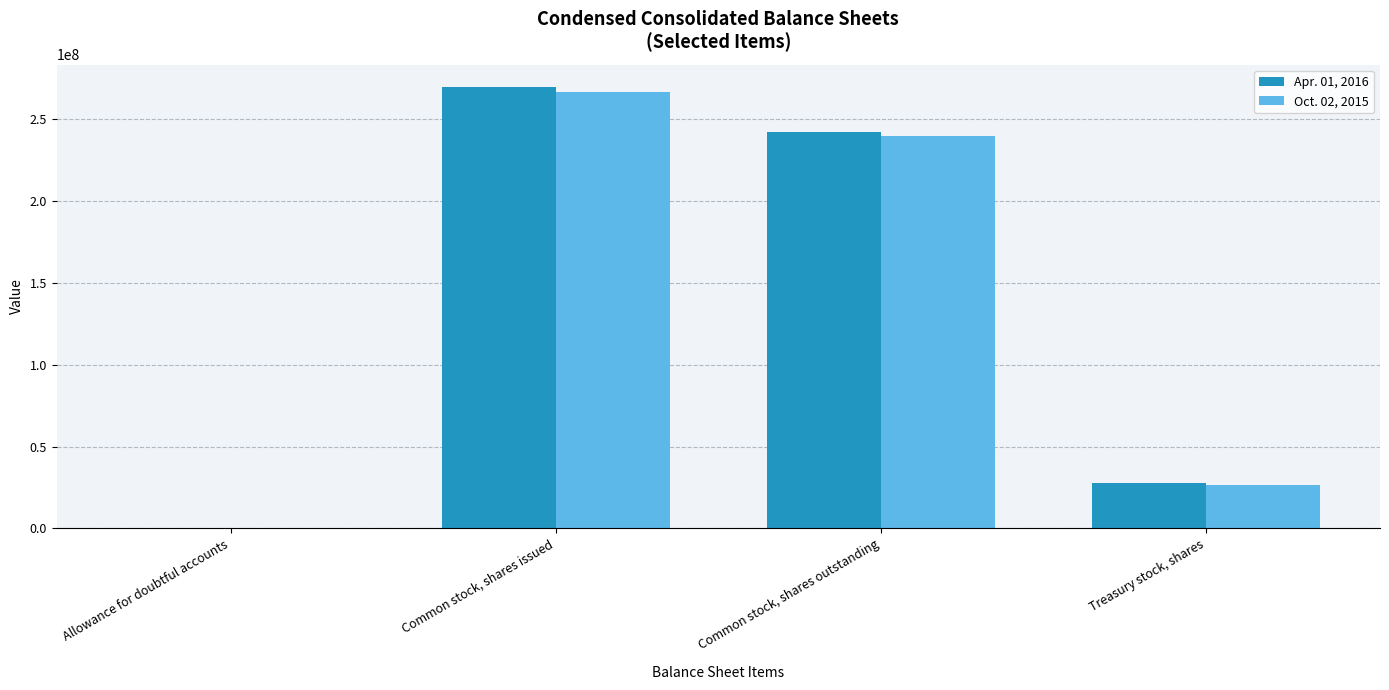

What is the maximum value shown in the chart?

269871214